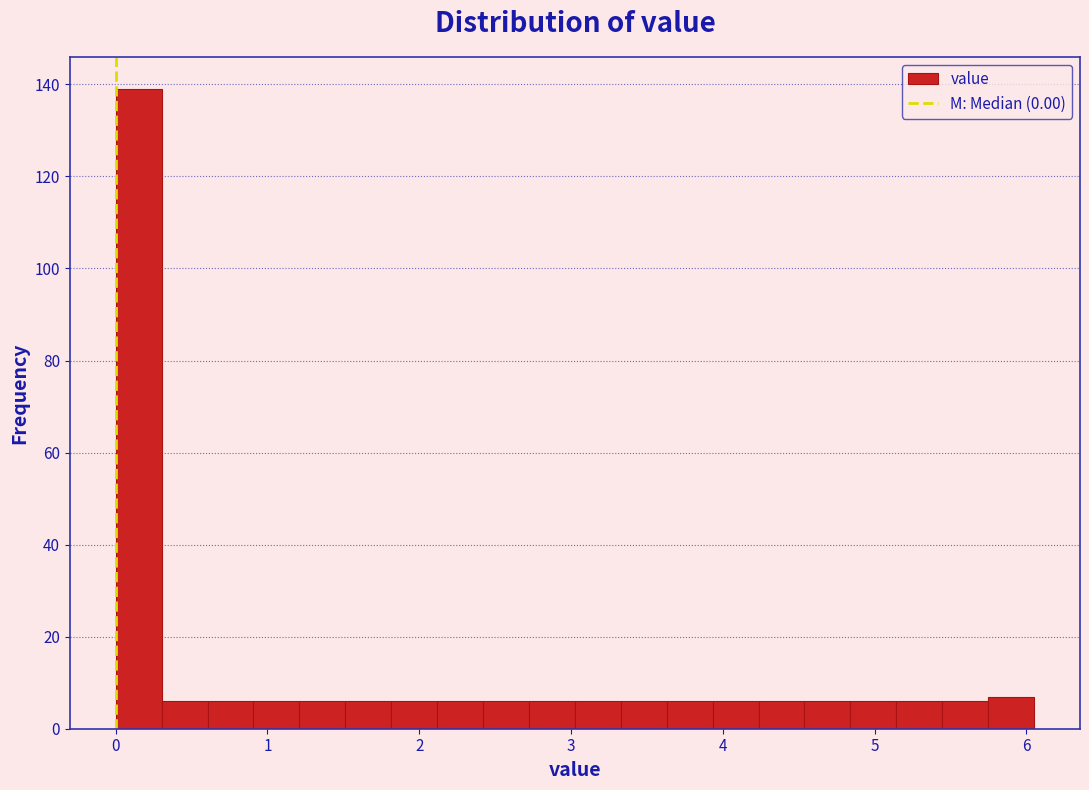

Read against the x-axis, roughly where is the centre of the tallest bar?

0.2